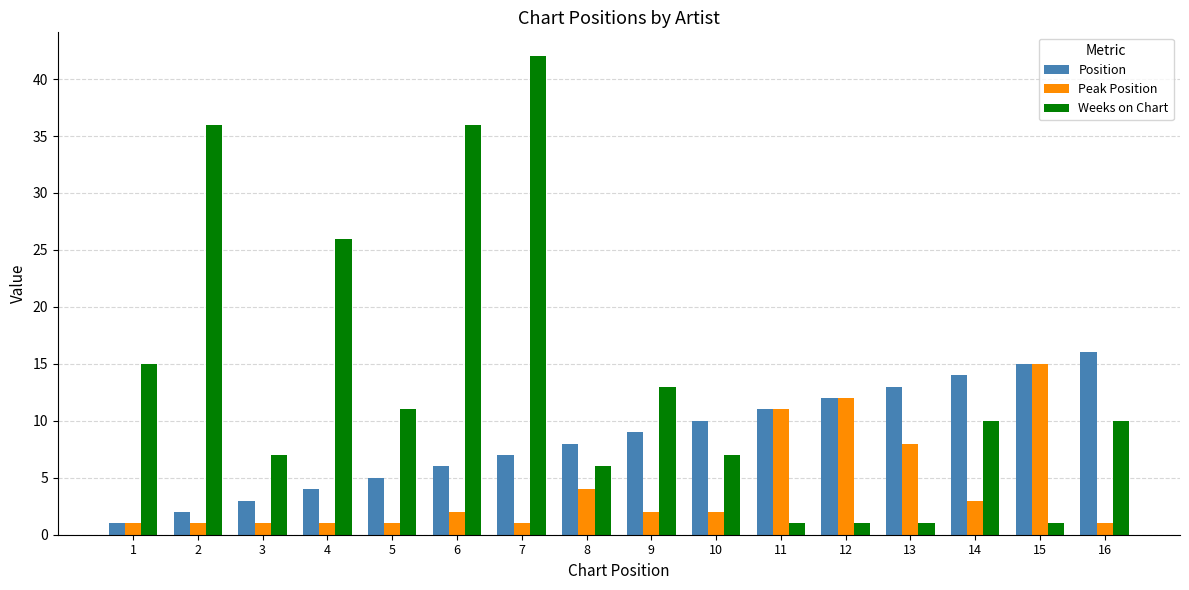

At which label is Peak Position closest to 8?

13